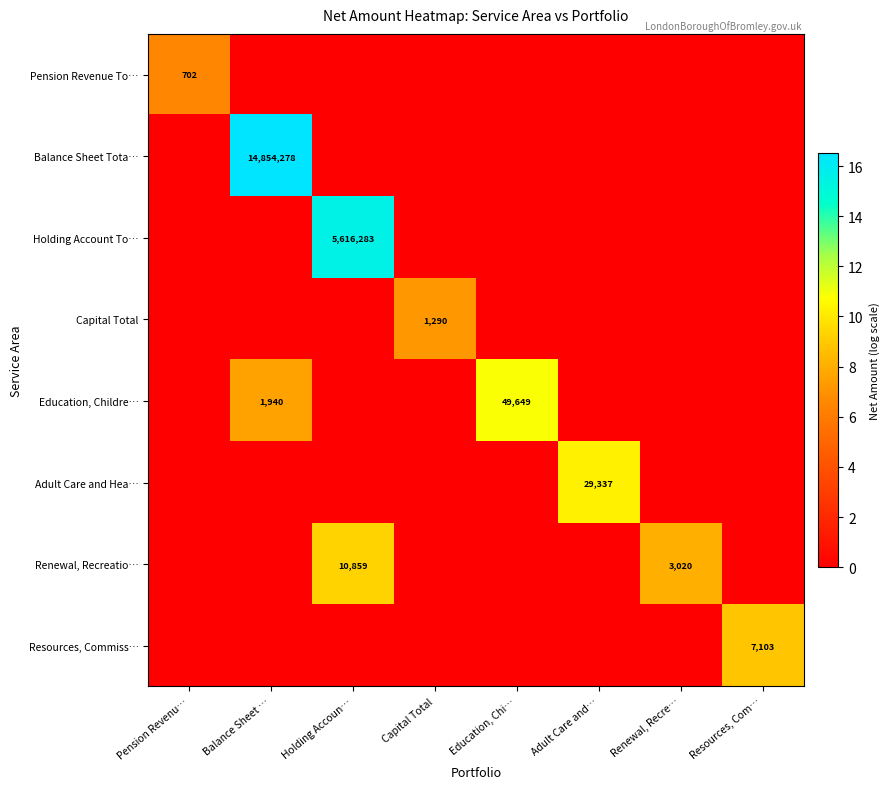

What is the difference between the Renewal, Recreatio… values at Renewal, Recre… and Holding Accoun…?

7839